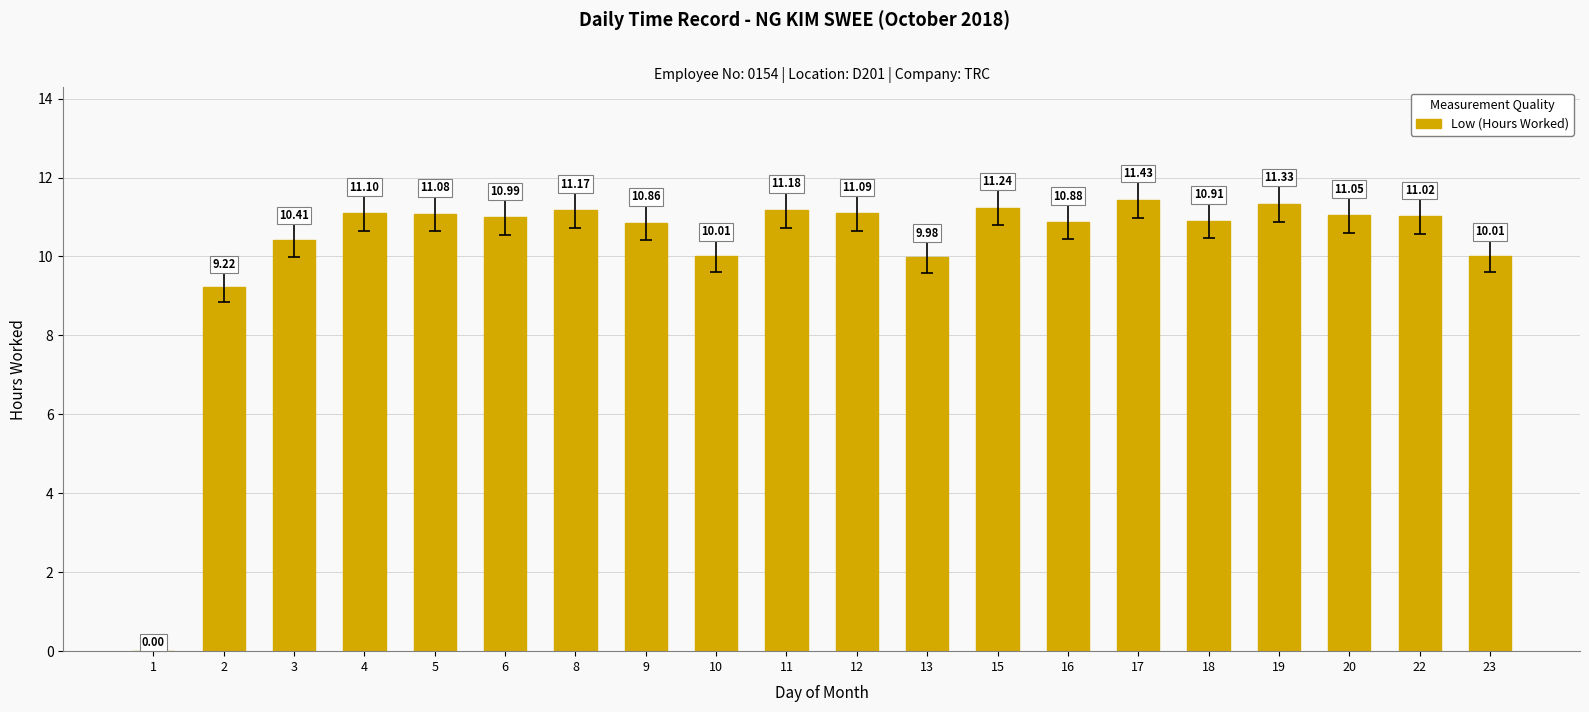

At which category does the chart reach its peak across all series?

17